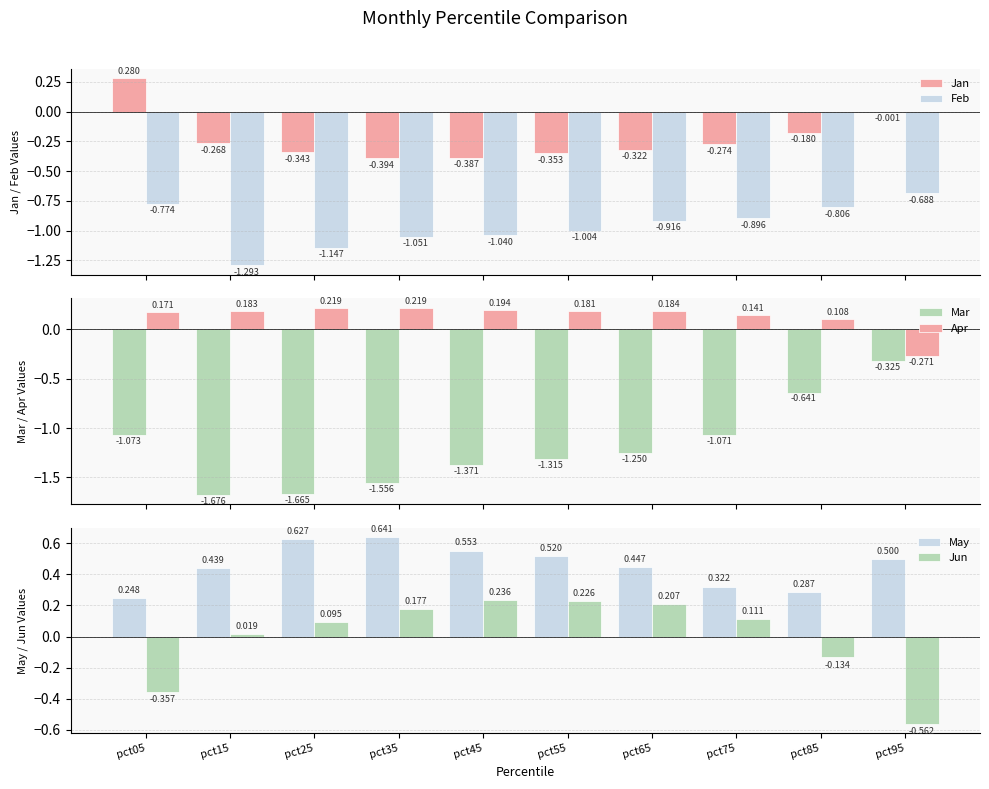

The Jan series shows -0.3 at pct15. True or false?

True